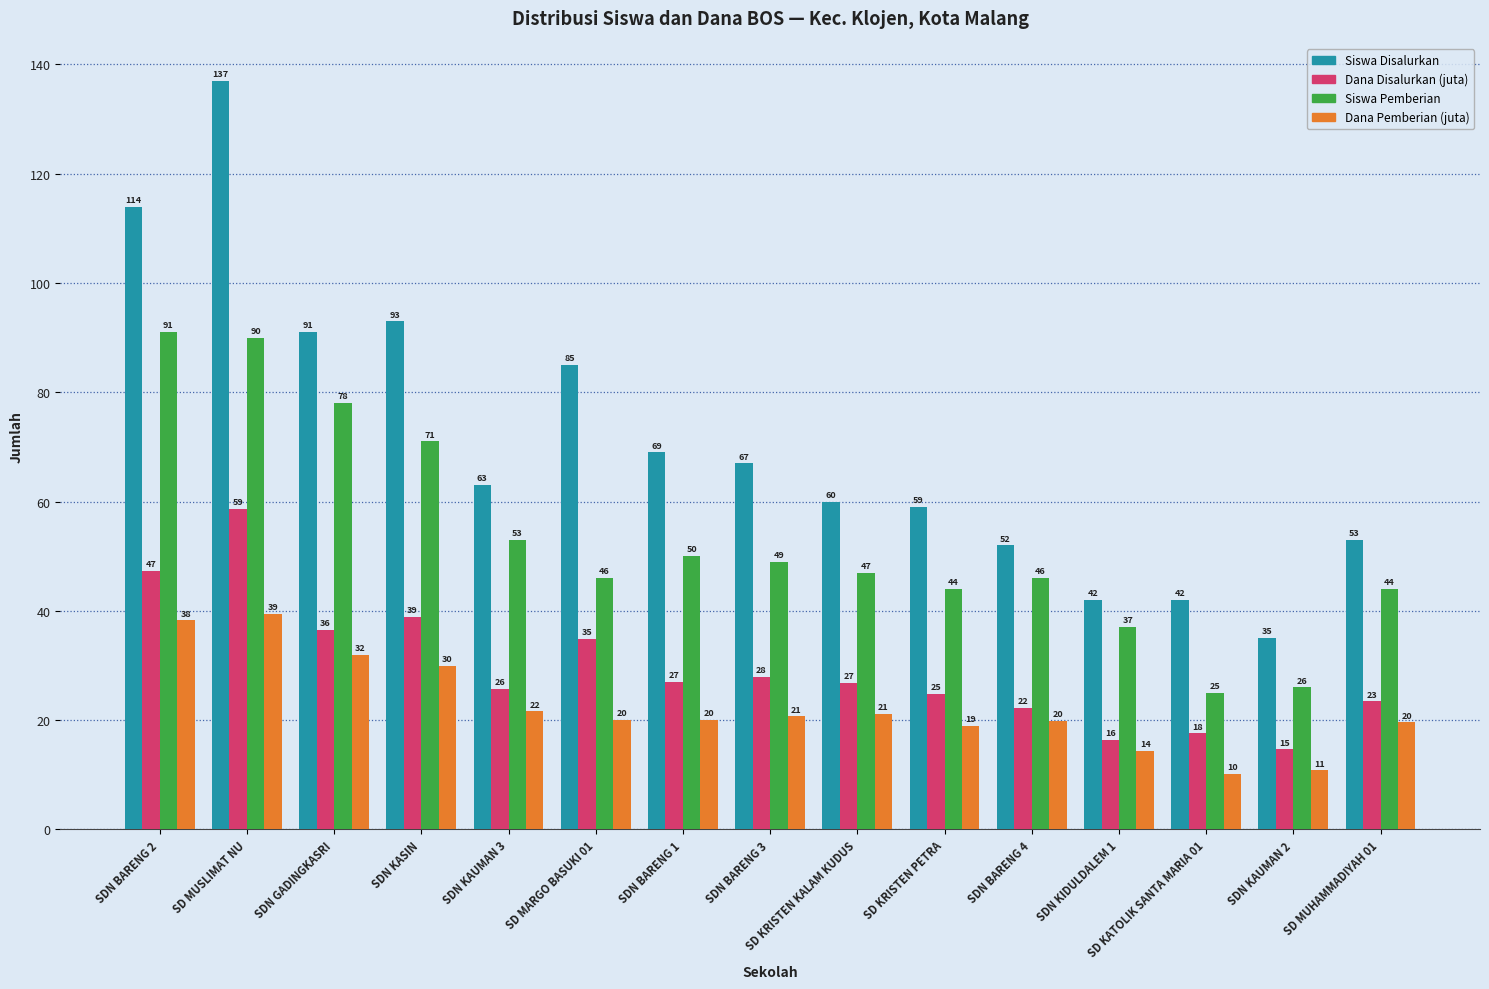

Which series has the largest range (max minus min)?

Siswa Disalurkan